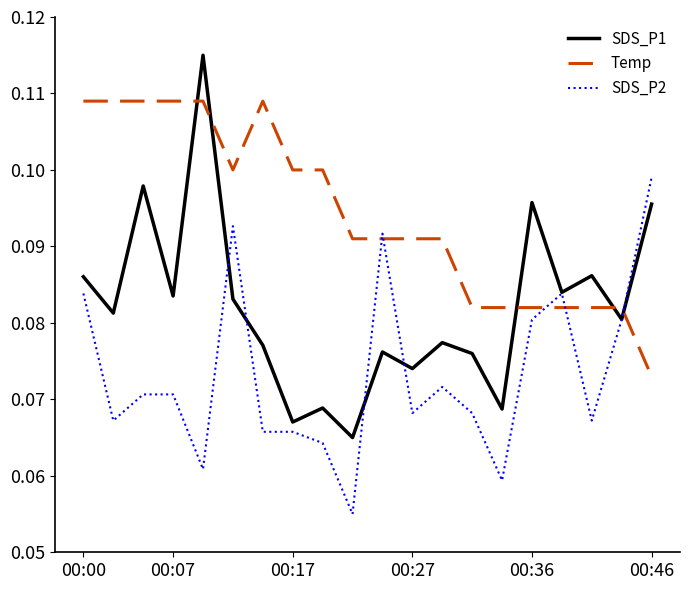

After their last crossing, which series has the higher values: Temp or SDS_P1?

SDS_P1